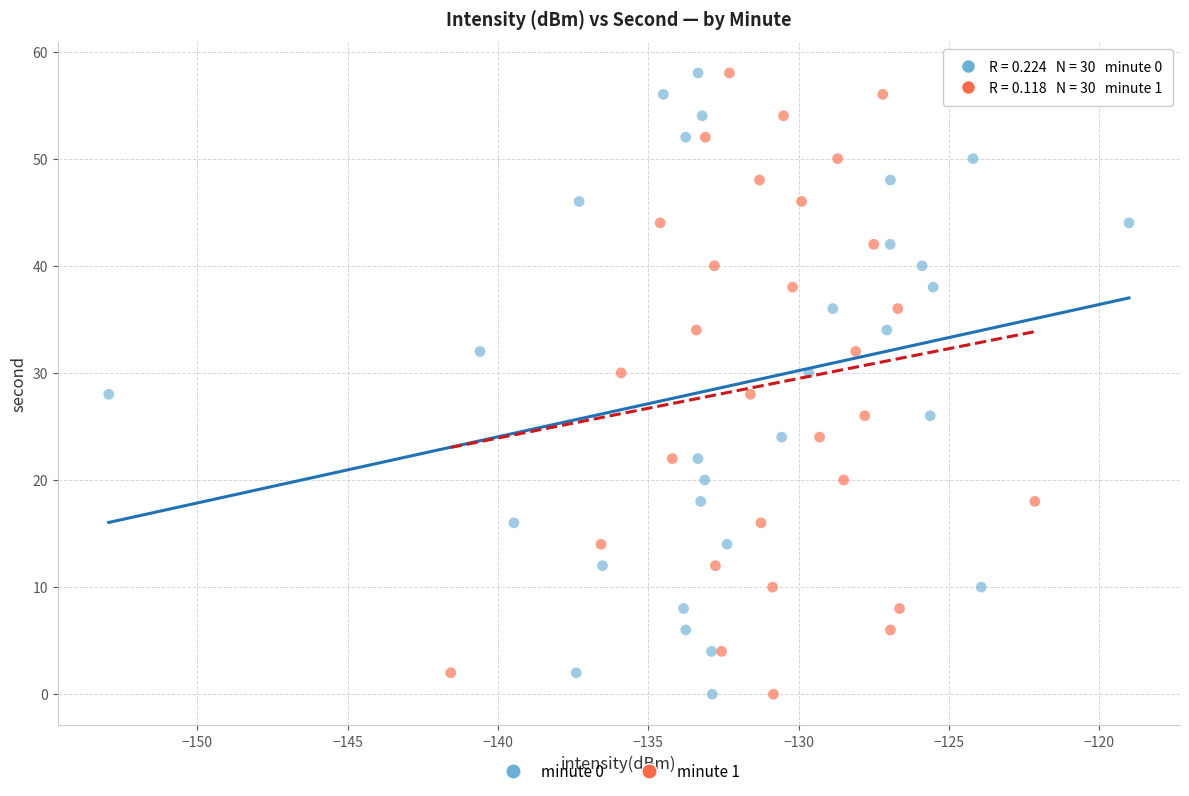

What are all the series names shown in the legend?

minute 0, minute 1